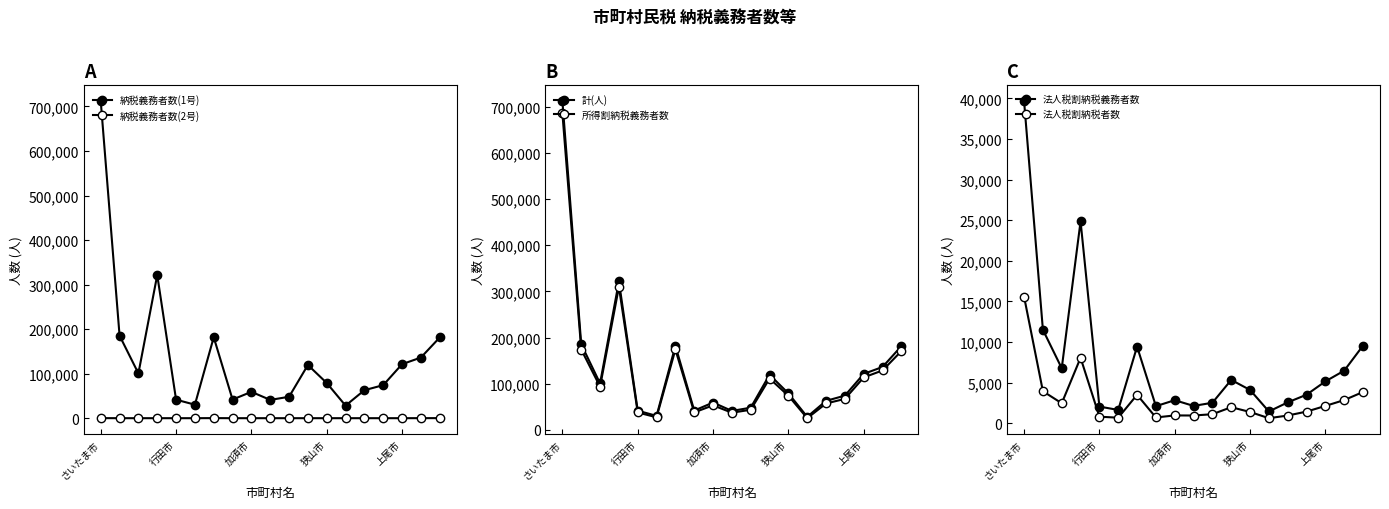

How many interior local valleys does the 納税義務者数(1号) series have?

5